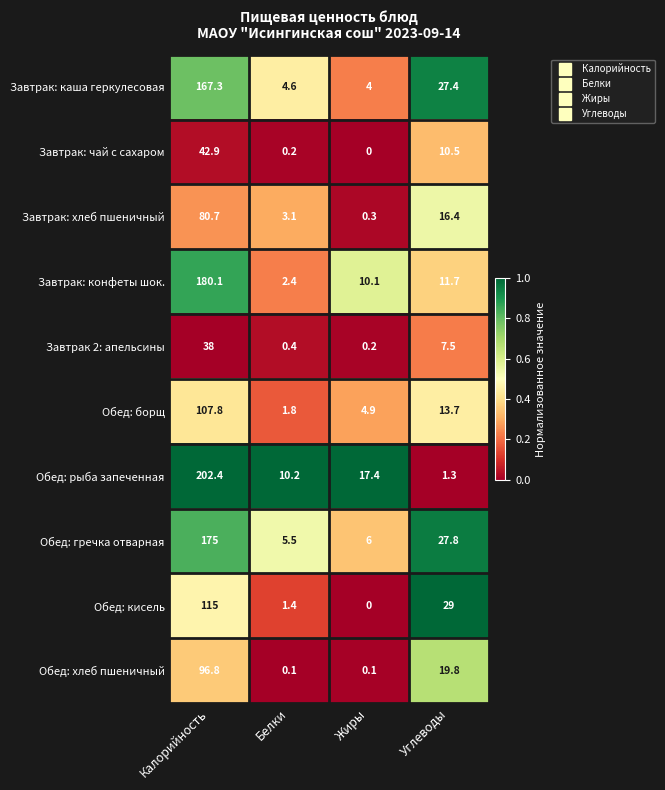

What is the spread (max minus min) of values at Углеводы?

27.7